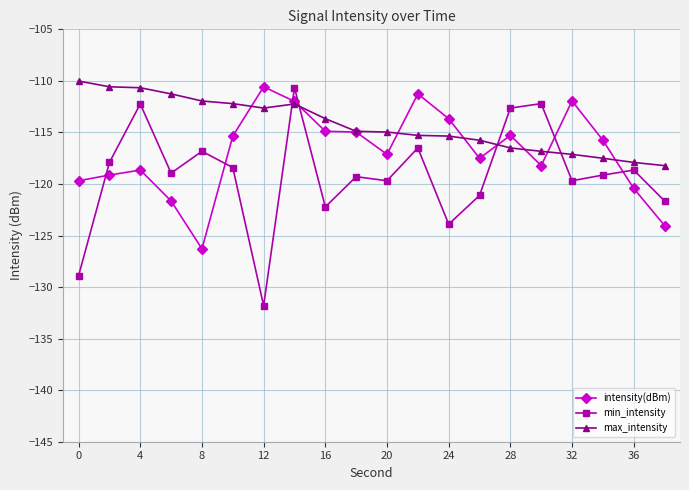

How many lines are shown in the chart?

3